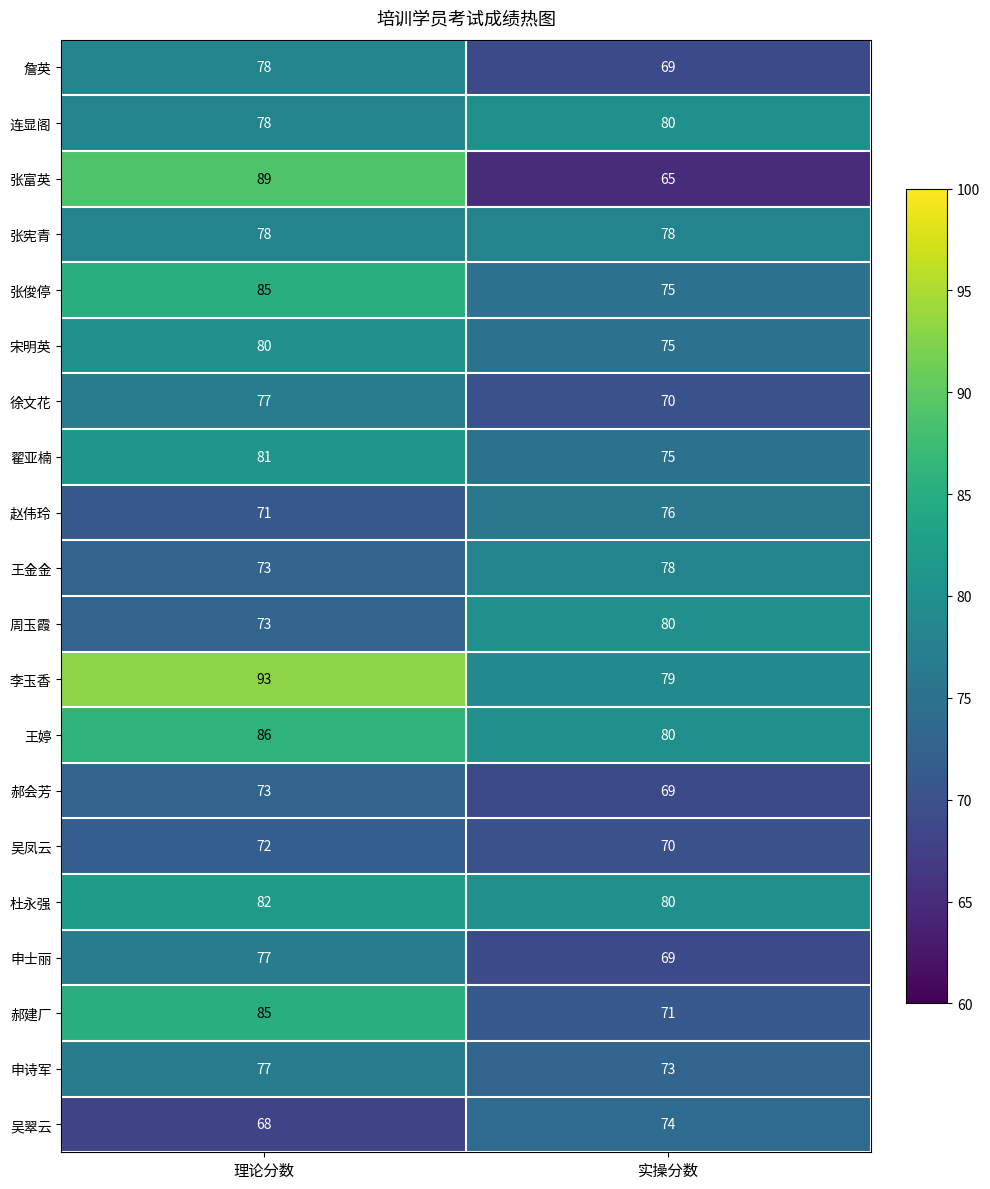

What is the approximate value of 申士丽 at 理论分数?

77